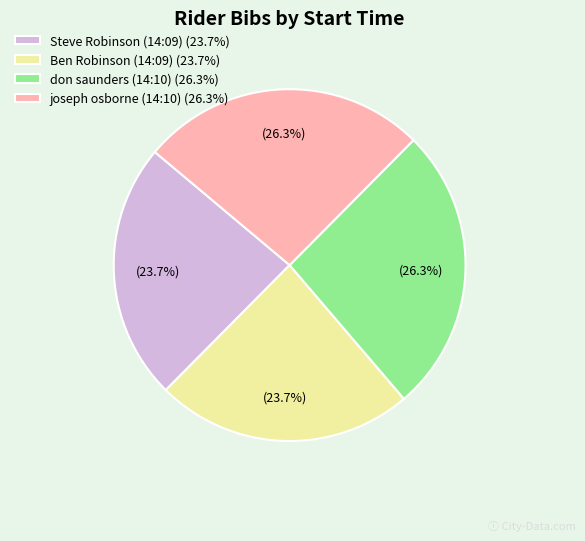

What percentage is the don saunders (14:10) slice, to the nearest percent?

26%